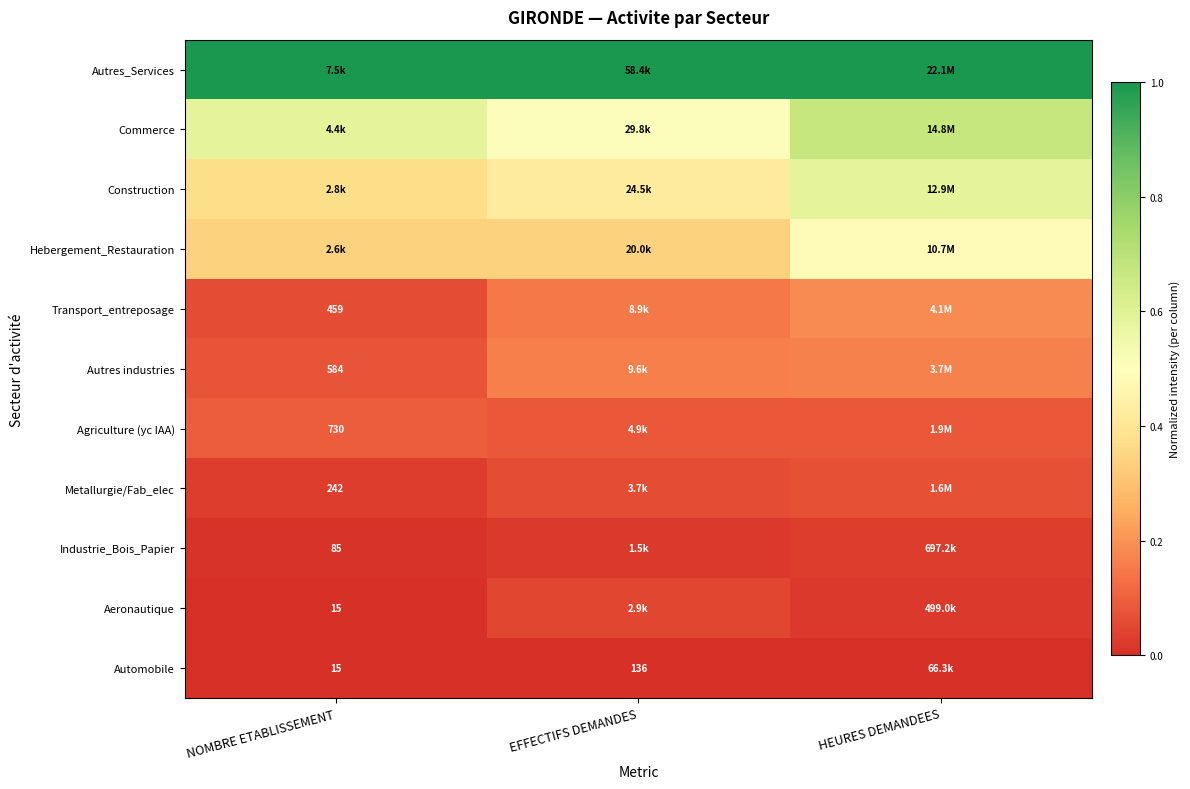

At how many categories does at least one series exceed 0?

3